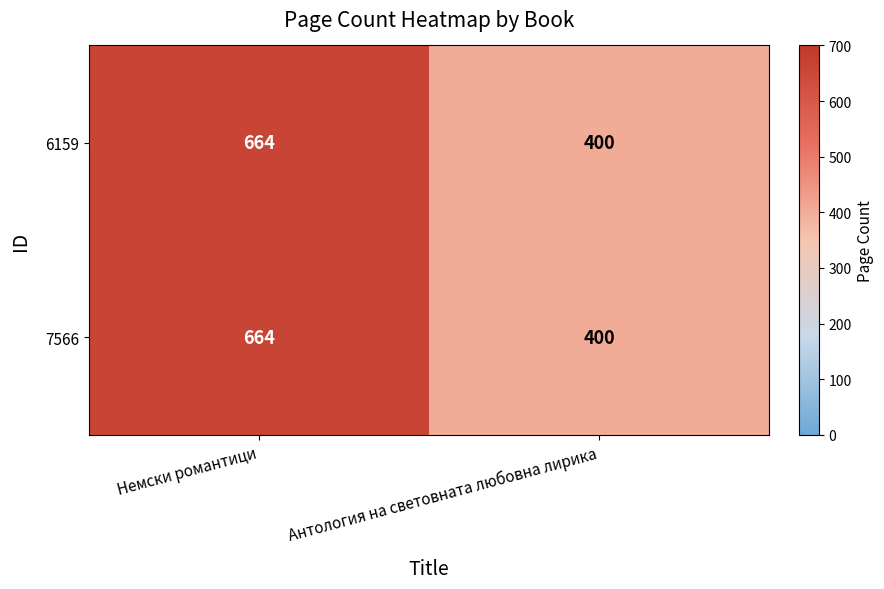

The value of 7566 at Немски романтици is 1099. True or false?

False